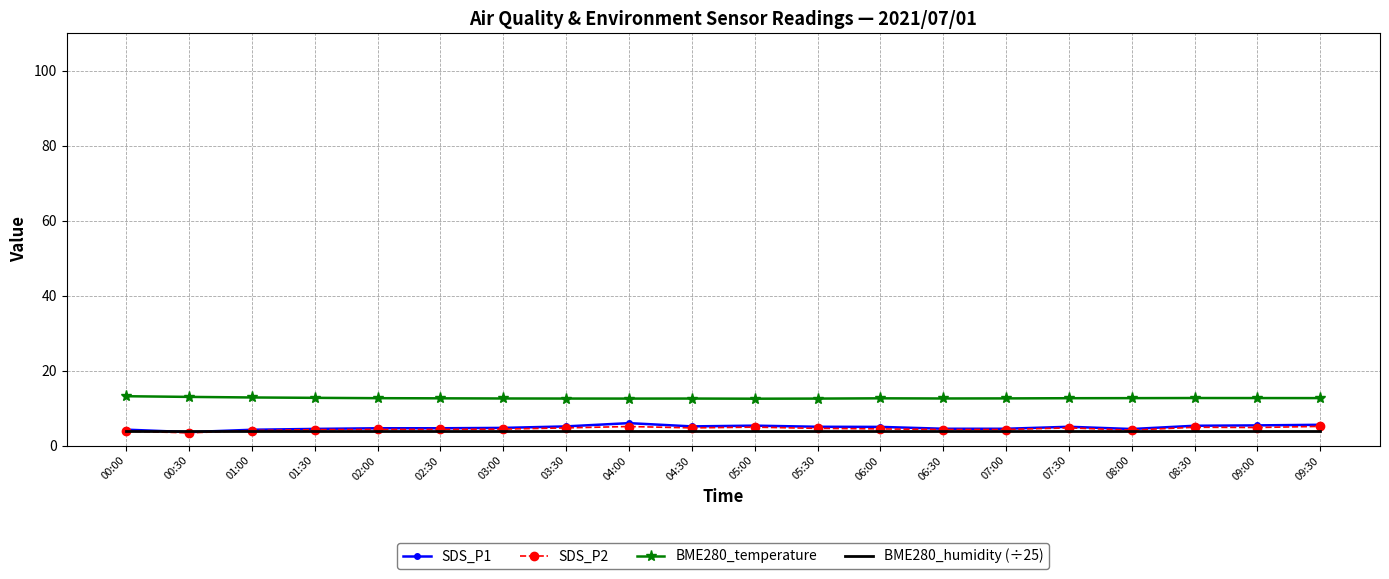

Which series has the largest range (max minus min)?

SDS_P1